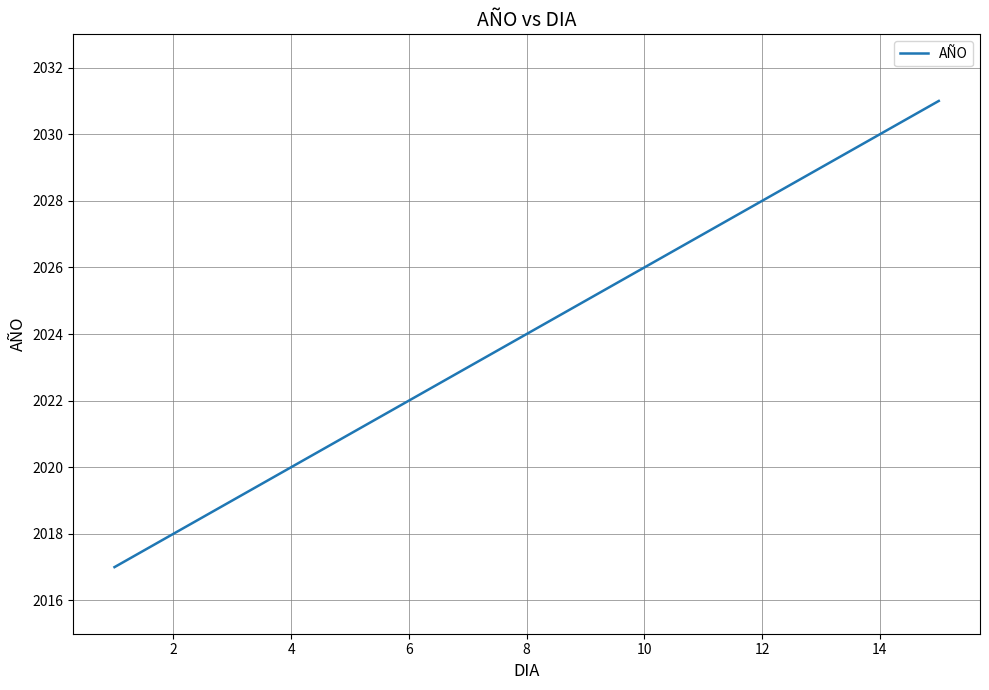

What is the difference between the maximum and minimum values?

14